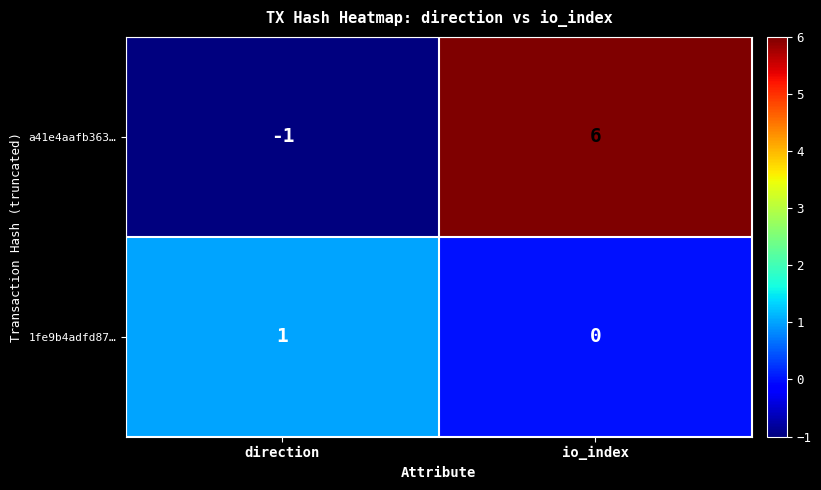

True or false: 1fe9b4adfd87… has a value of 1 at direction.

True